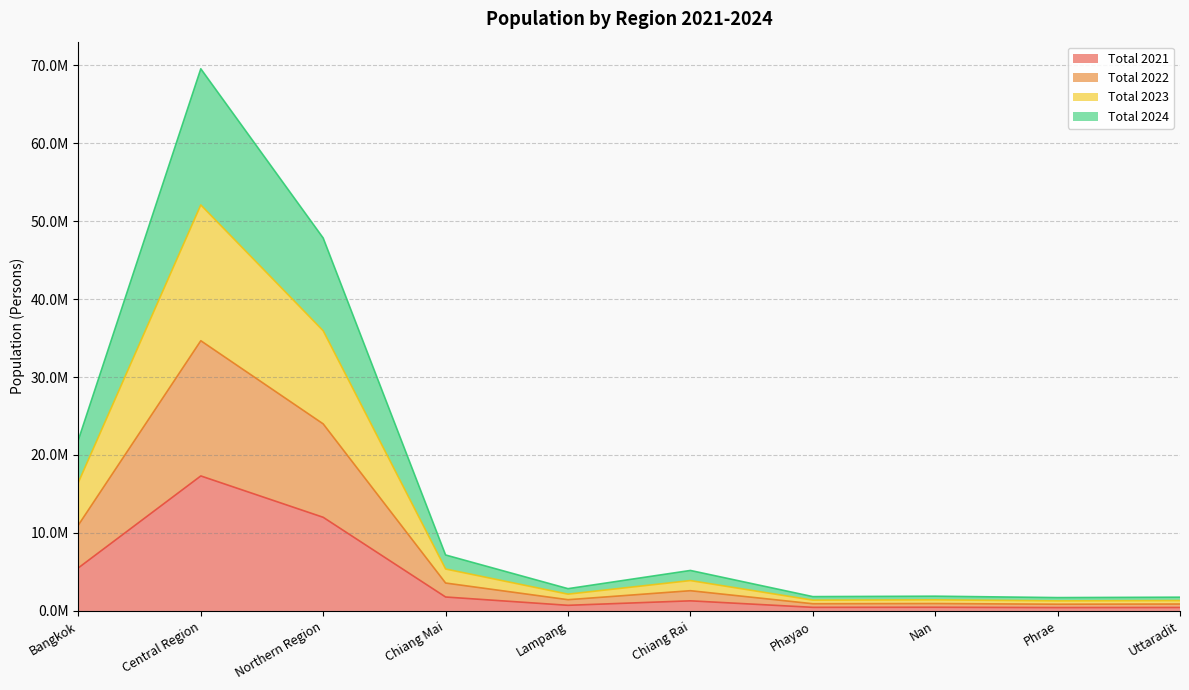

True or false: Total 2023 and Total 2024 intersect in this chart.

False